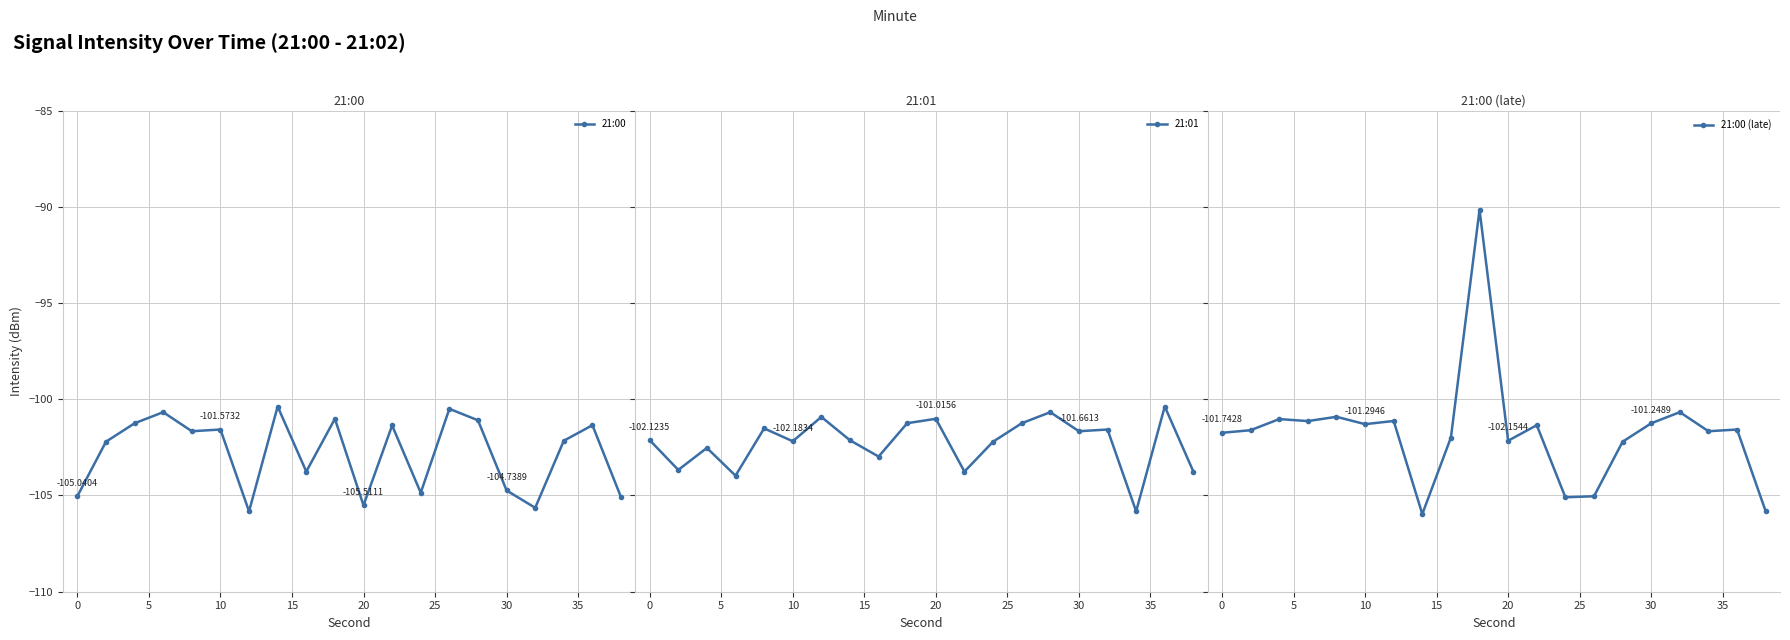

True or false: 21:00 has more than 2 interior local peaks.

True